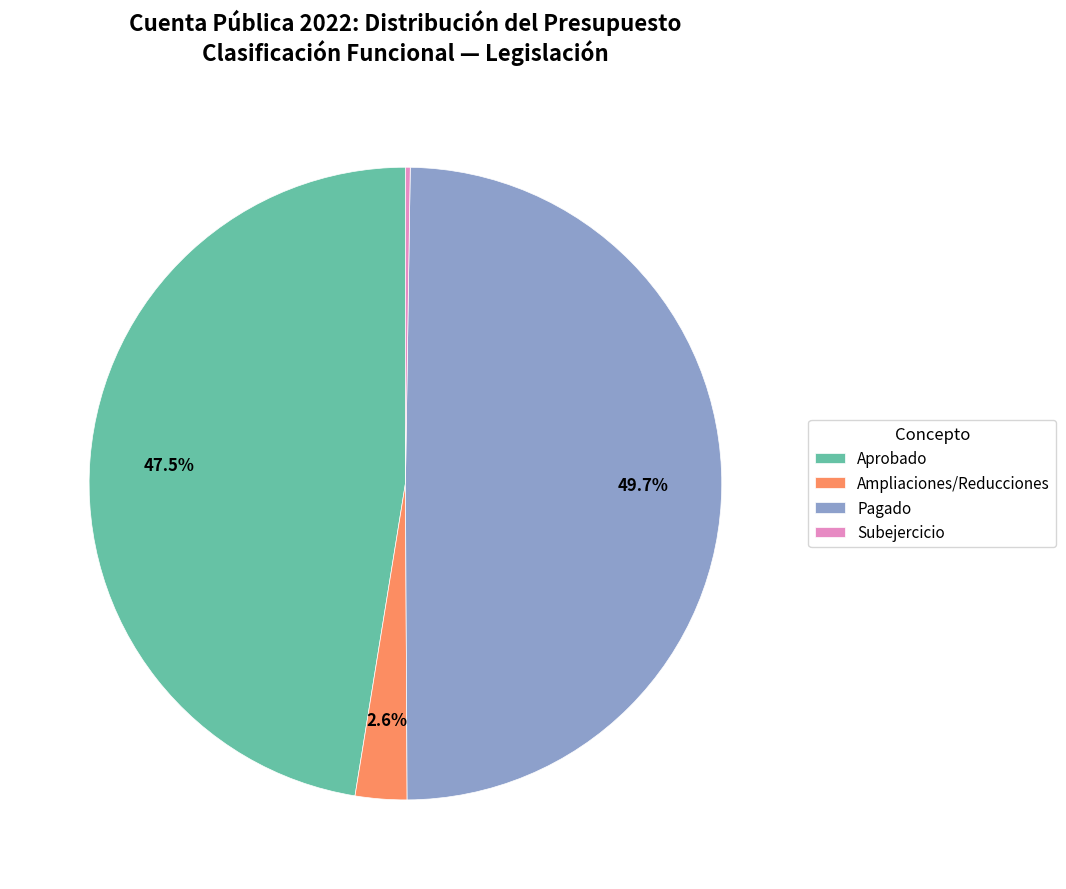

Which slice is the largest?

Pagado